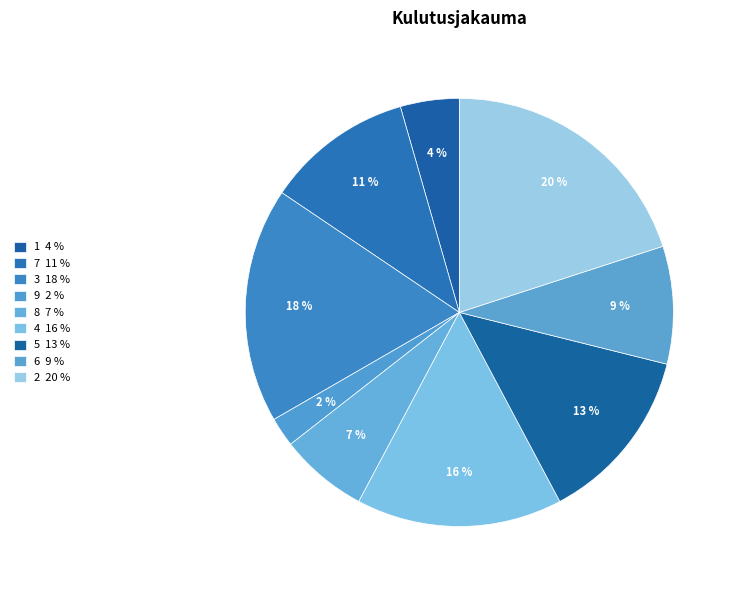

Count the number of slices in the pie.

9